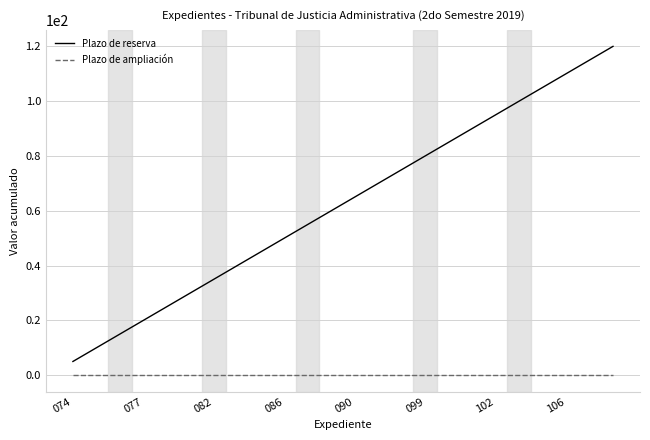

What is the difference between the maximum and minimum values in the Plazo de reserva series?

115